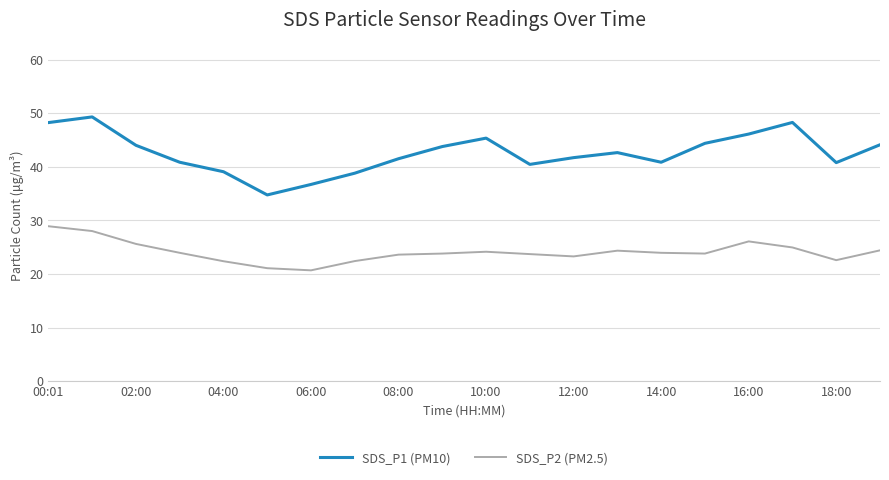

Rank the series by their average value, from highest to lowest.

SDS_P1 (PM10), SDS_P2 (PM2.5)